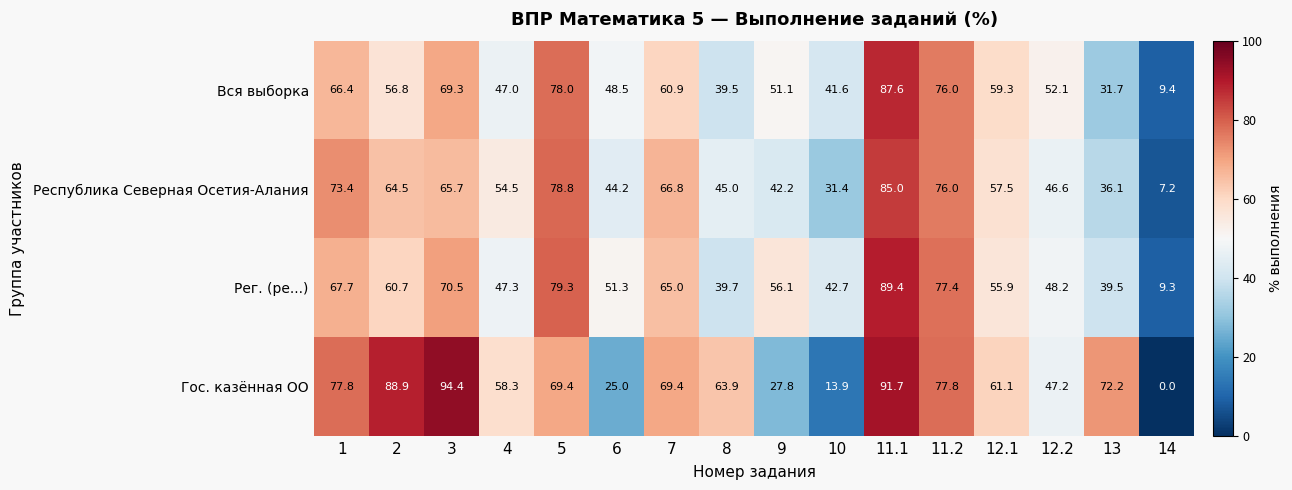

Where is Рег. (ре...) nearest to the value 49?

12.2